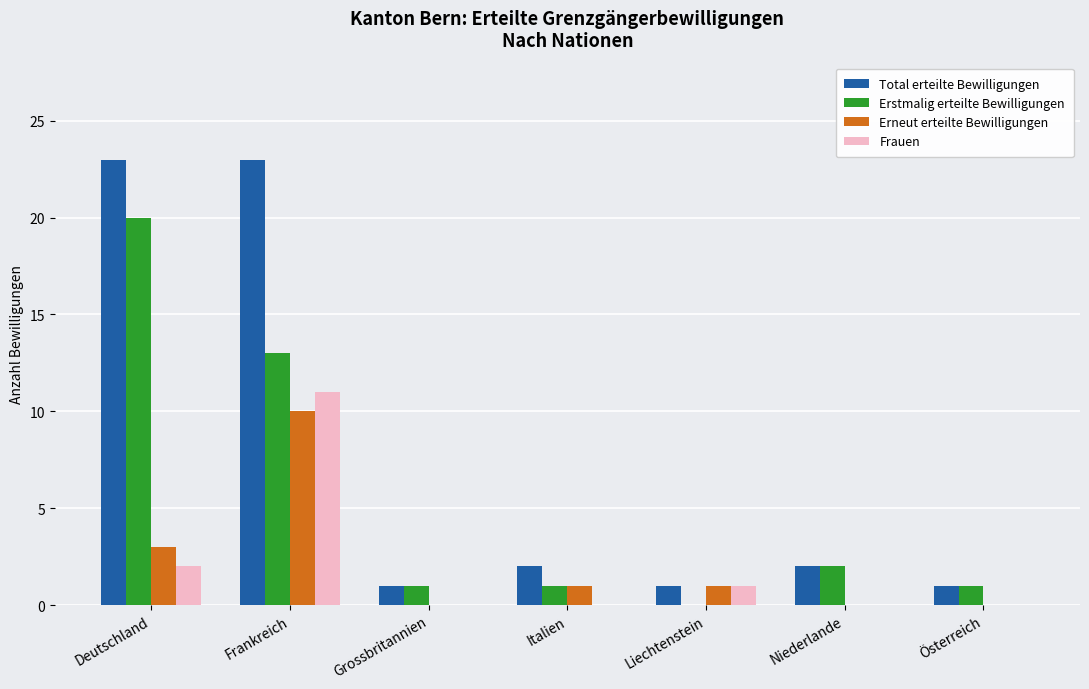

What are all the series names shown in the legend?

Total erteilte Bewilligungen, Erstmalig erteilte Bewilligungen, Erneut erteilte Bewilligungen, Frauen